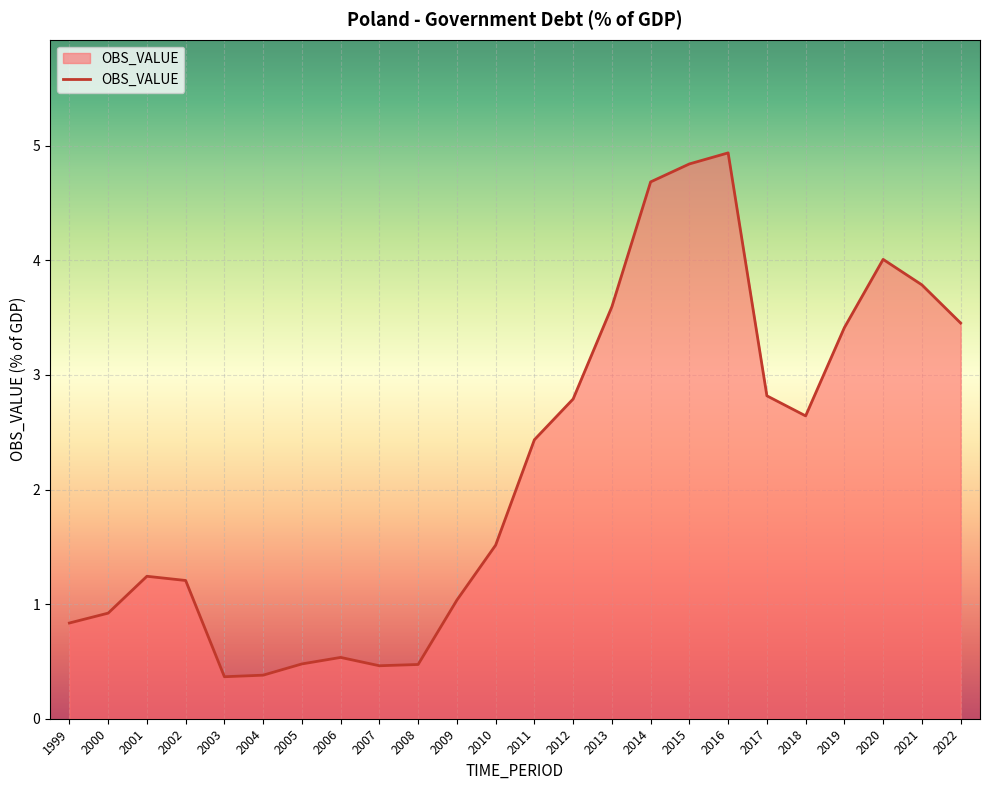

What is the change in value from 2020 to 2021?

-0.2